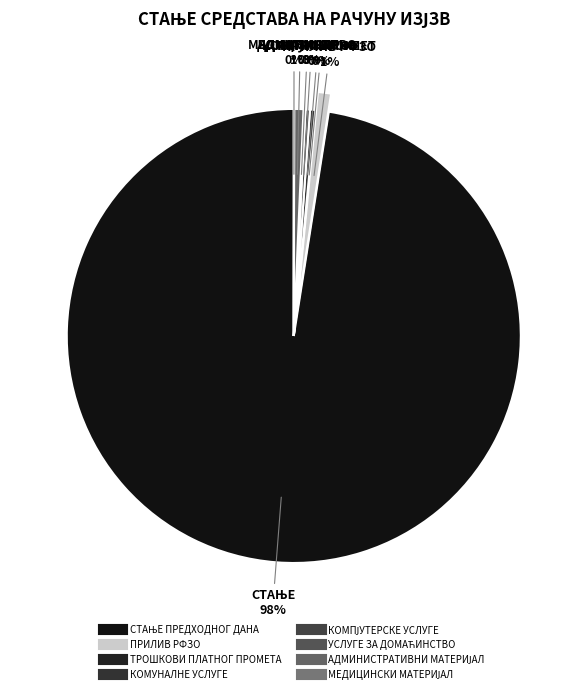

What is the total percentage of ТРОШКОВИ ПЛАТНОГ ПРОМЕТА and УСЛУГЕ ЗА ДОМАЋИНСТВО?

0.2%